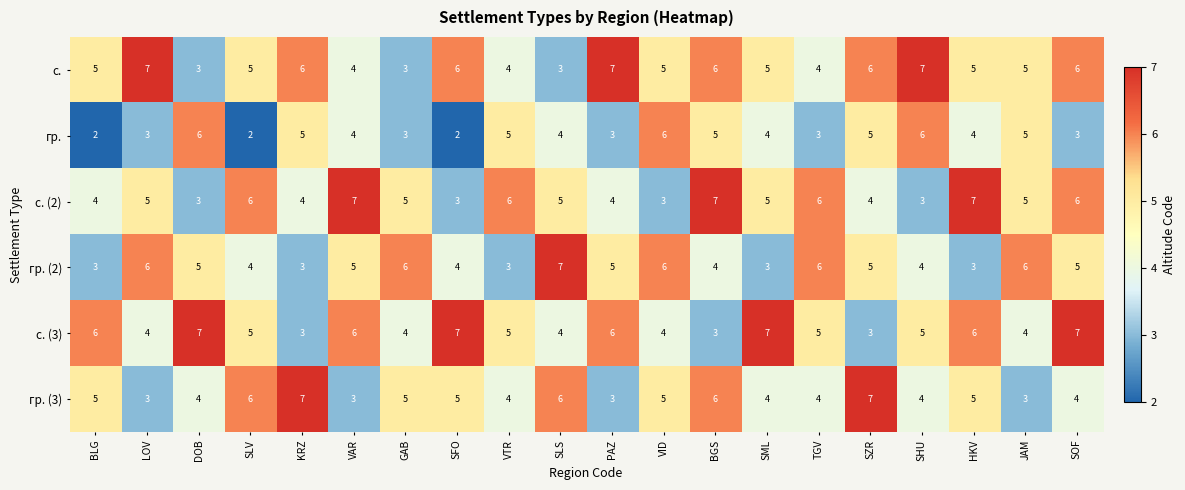

What is the average value of the с. (3) series?

5